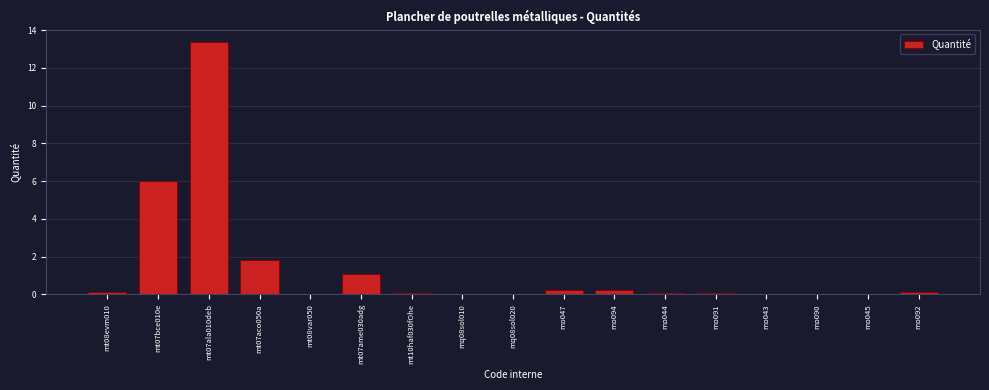

True or false: the data shows 22.2 at mt07ala010deb.

False